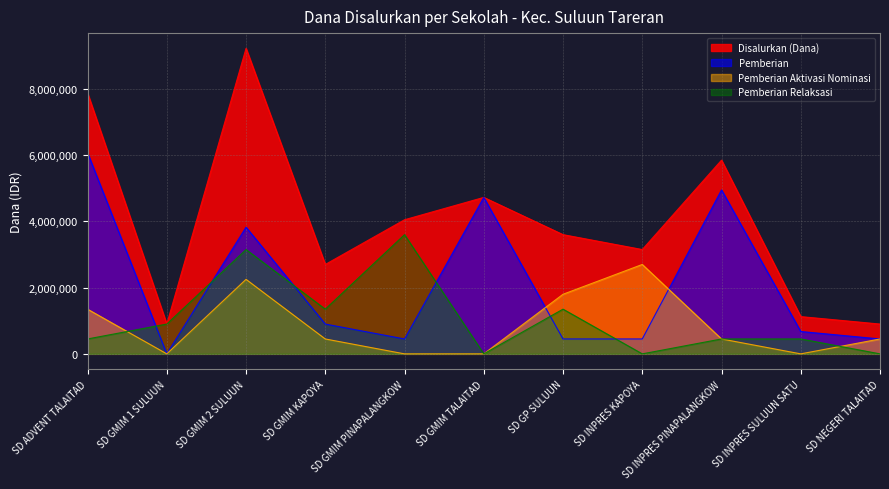

What is the sum of the Pemberian Aktivasi Nominasi values at SD GP SULUUN and SD GMIM TALAITAD?

1800000